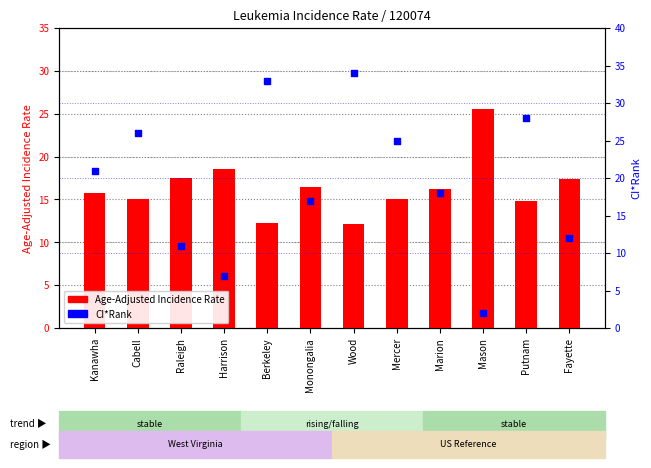

At how many categories does at least one series exceed 27?

3